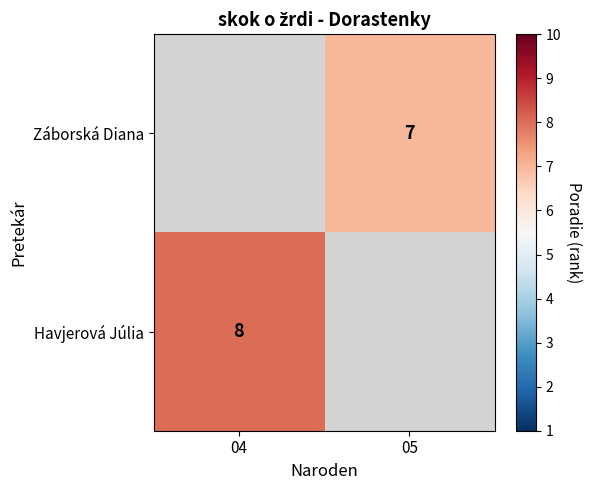

True or false: Záborská Diana has a value of 10 at 05.

False